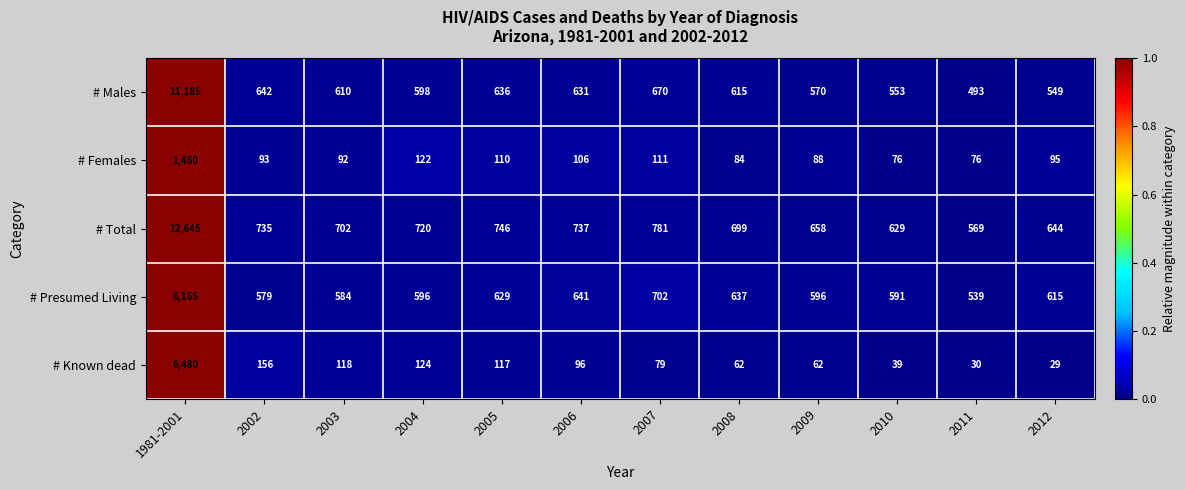

Rank the series at 2005 from lowest to highest value.

# Females, # Known dead, # Presumed Living, # Males, # Total